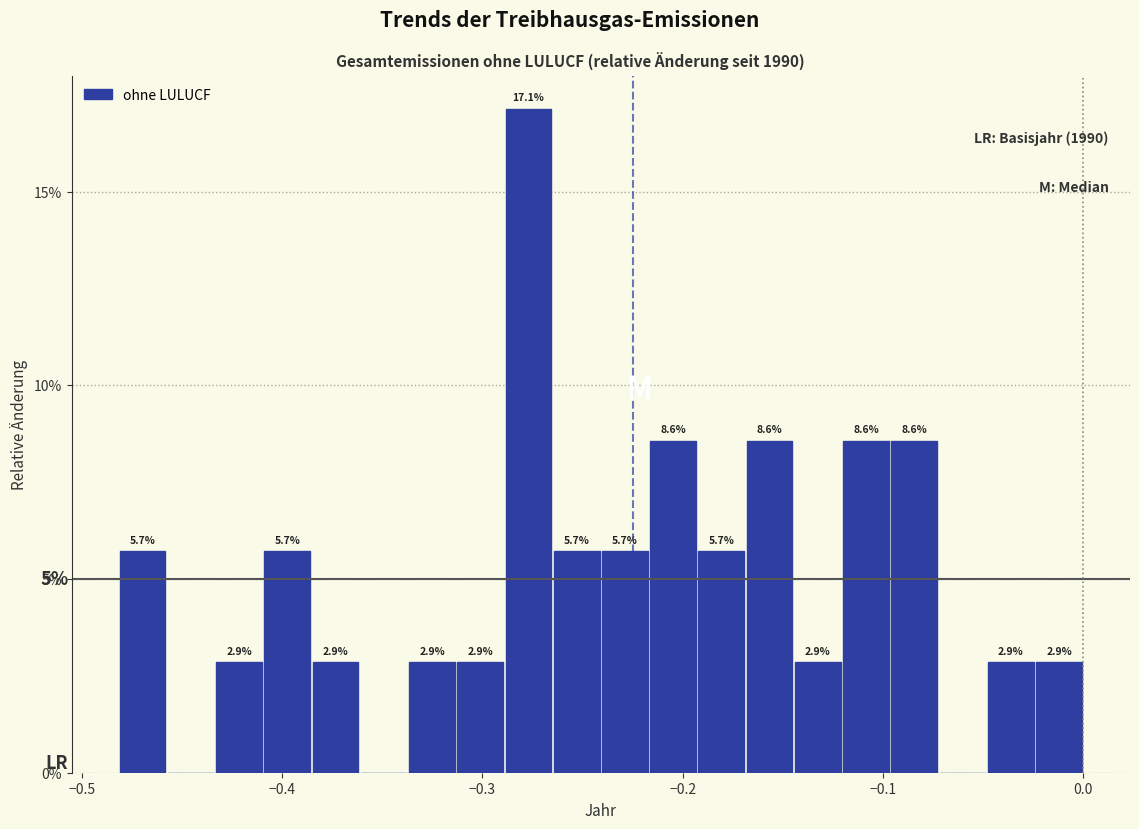

Read against the x-axis, roughly where is the centre of the tallest bar?

-0.28